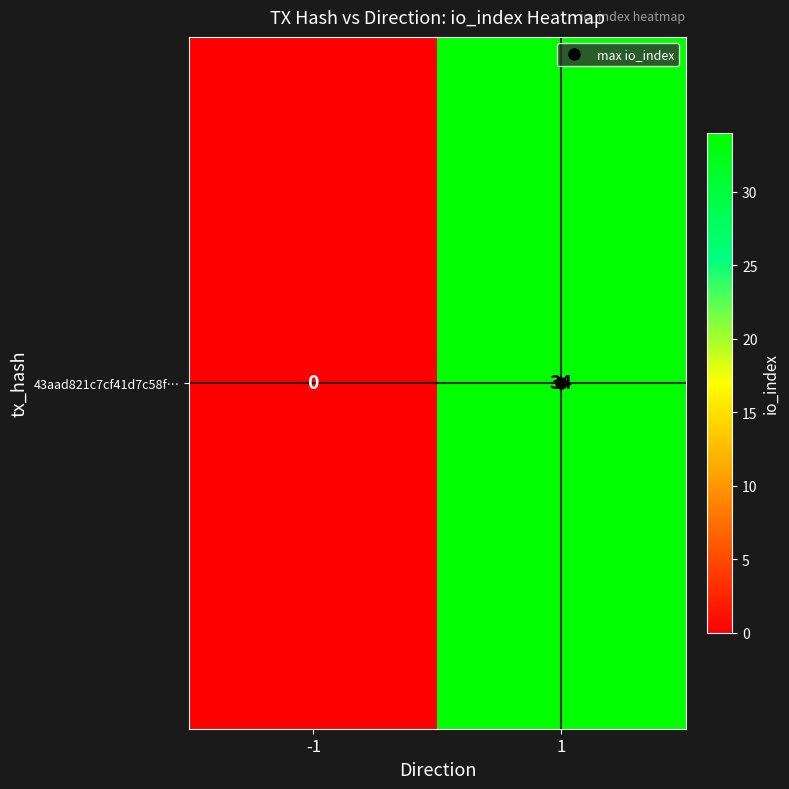

What is the change in value from -1 to 1?

+34